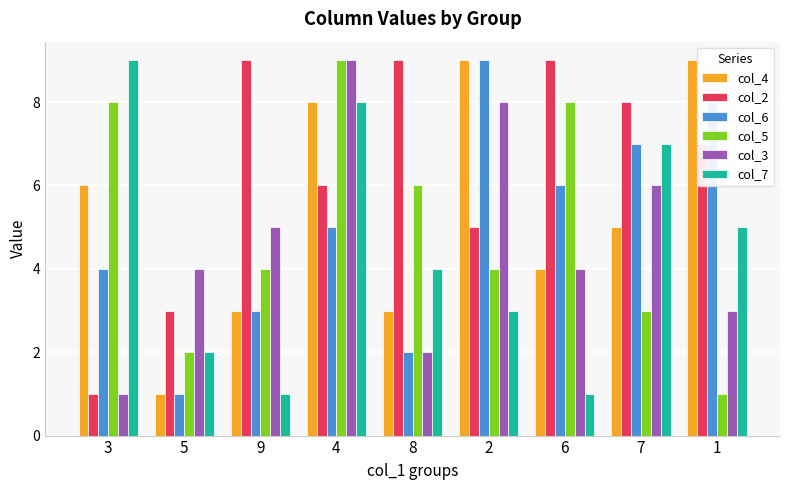

How many col_2 values are between 5 and 9?

7